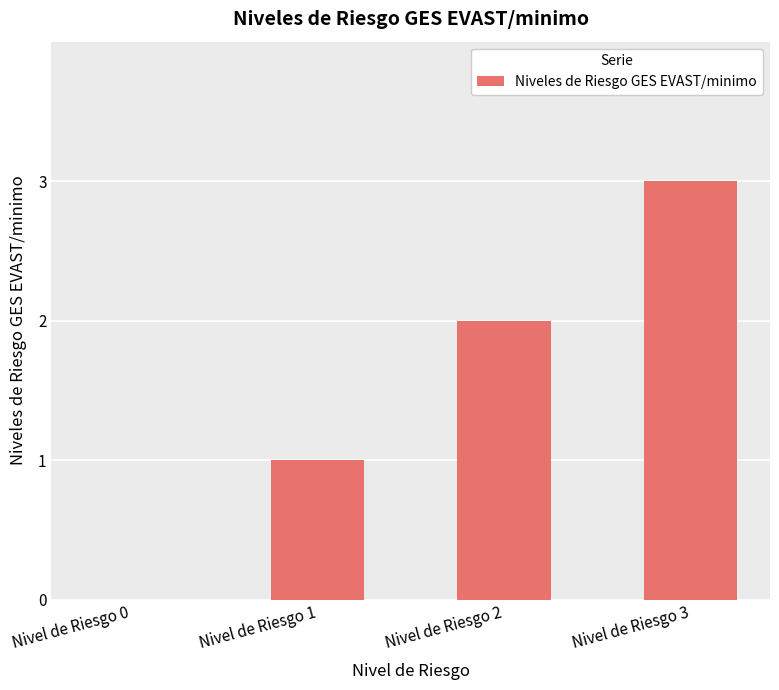

How many categories are shown in the chart?

4